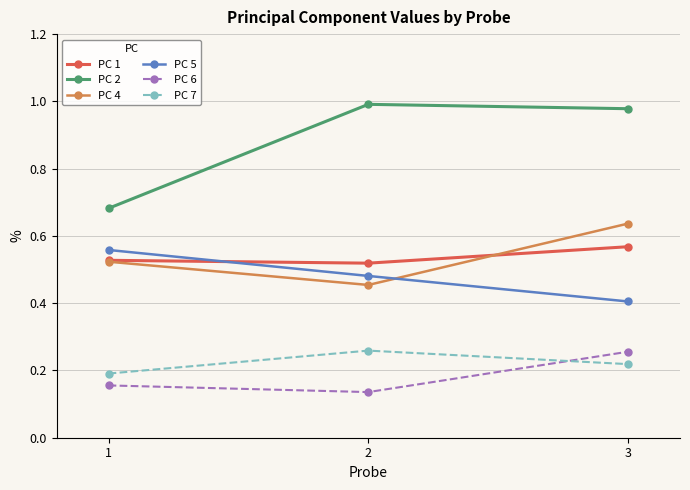

What are all the series names shown in the legend?

PC 1, PC 2, PC 4, PC 5, PC 6, PC 7